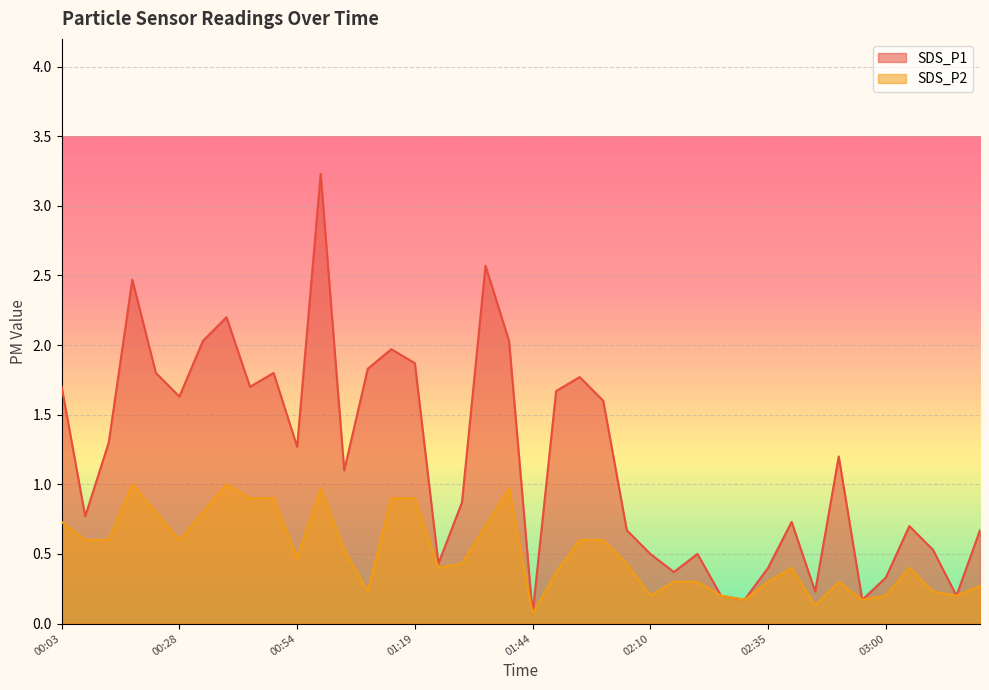

Which series has the largest total across all categories?

SDS_P1